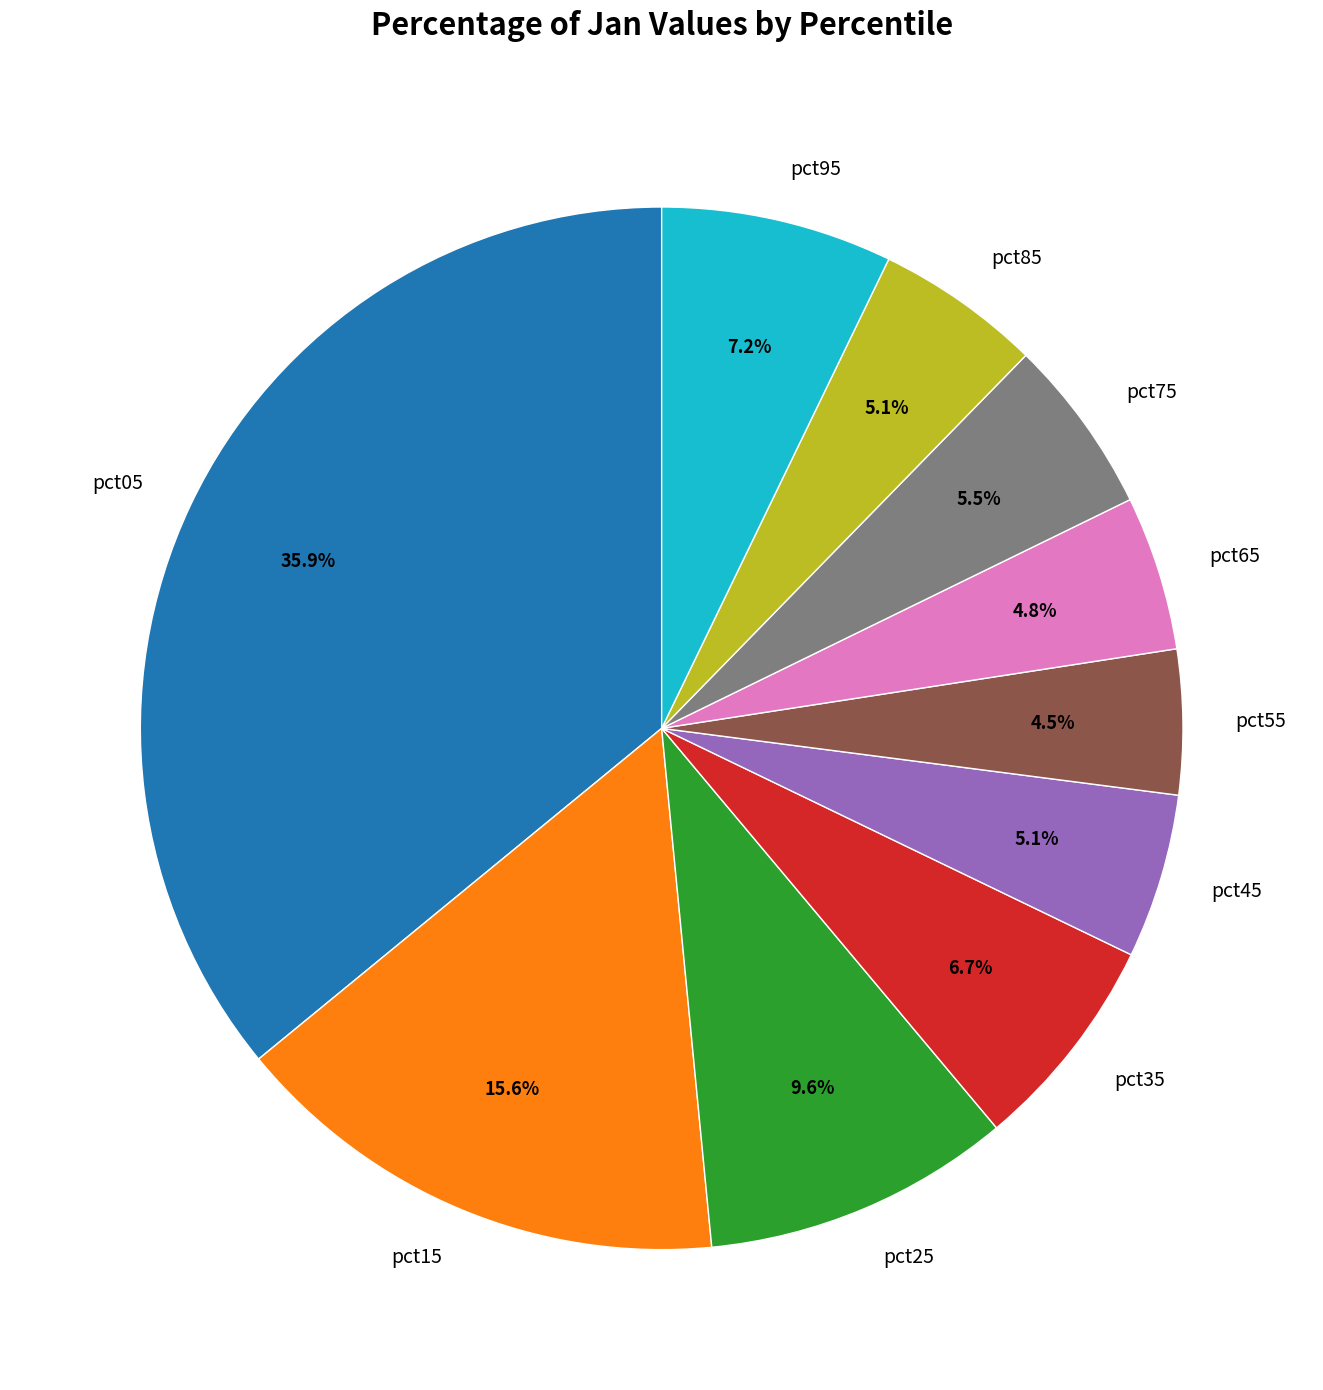

Which has a higher value, pct55 or pct25?

pct25